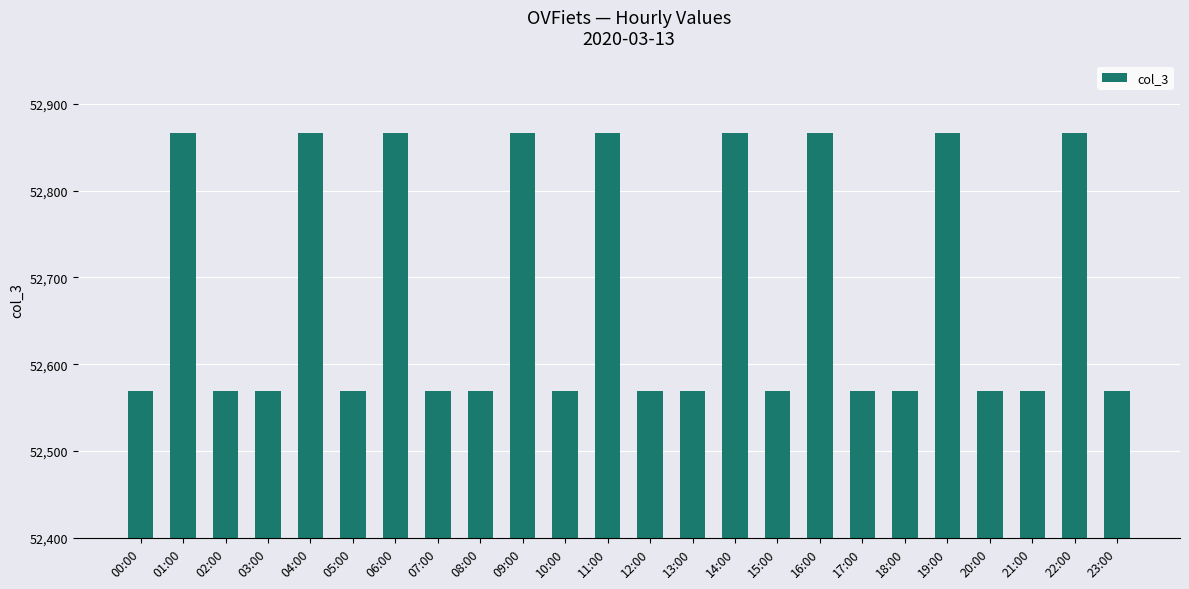

What is the change in value from 05:00 to 09:00?

+297